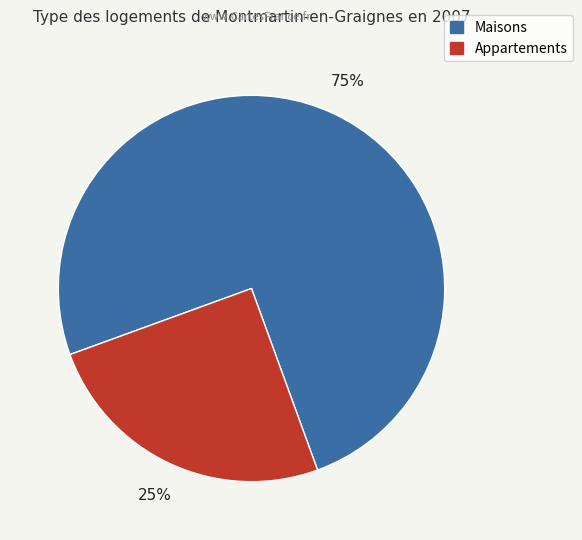

To the nearest percent, what is the average slice percentage?

50%